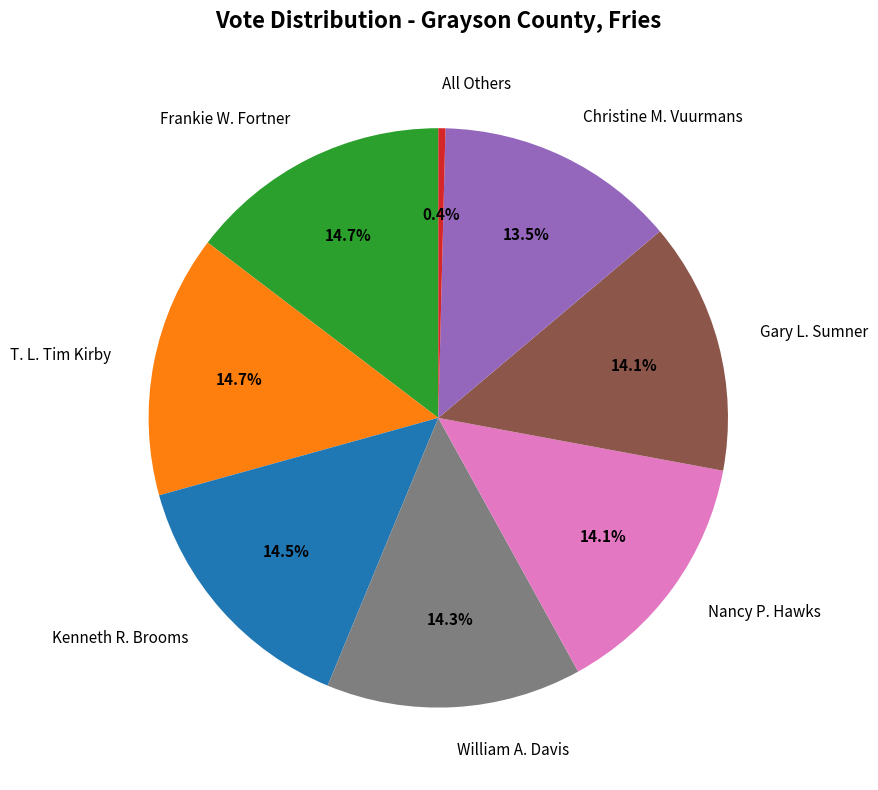

Which slice is the smallest?

All Others